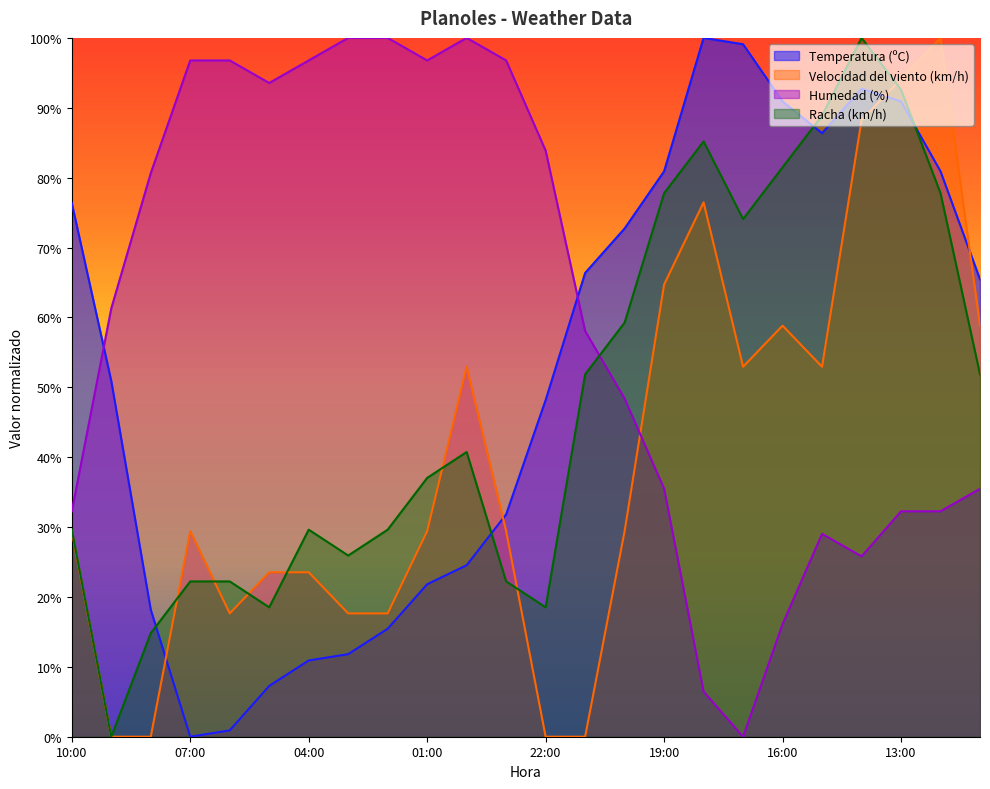

What is the difference between the maximum and minimum values in the Humedad (%) series?

100.0